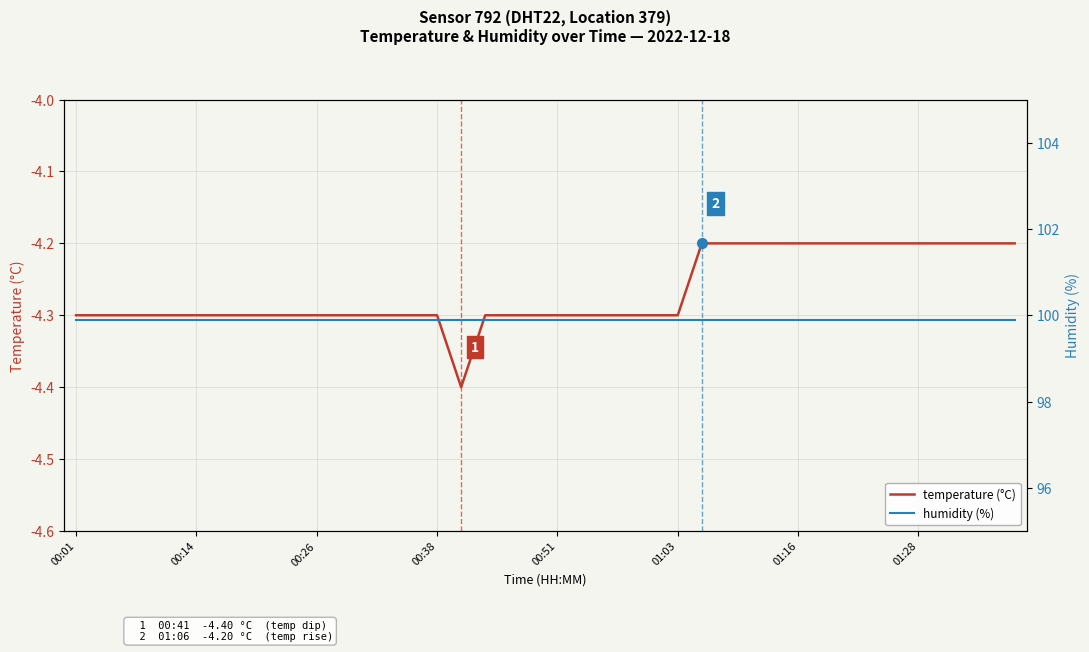

List the series in order of their peak value, lowest first.

temperature, humidity